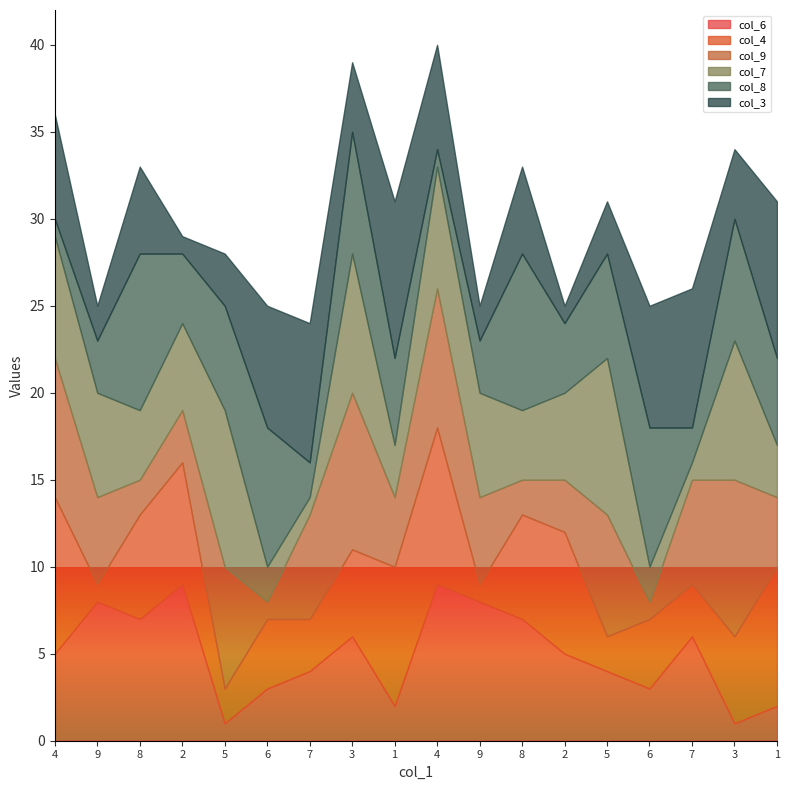

How many intersections are there between col_7 and col_3?

11